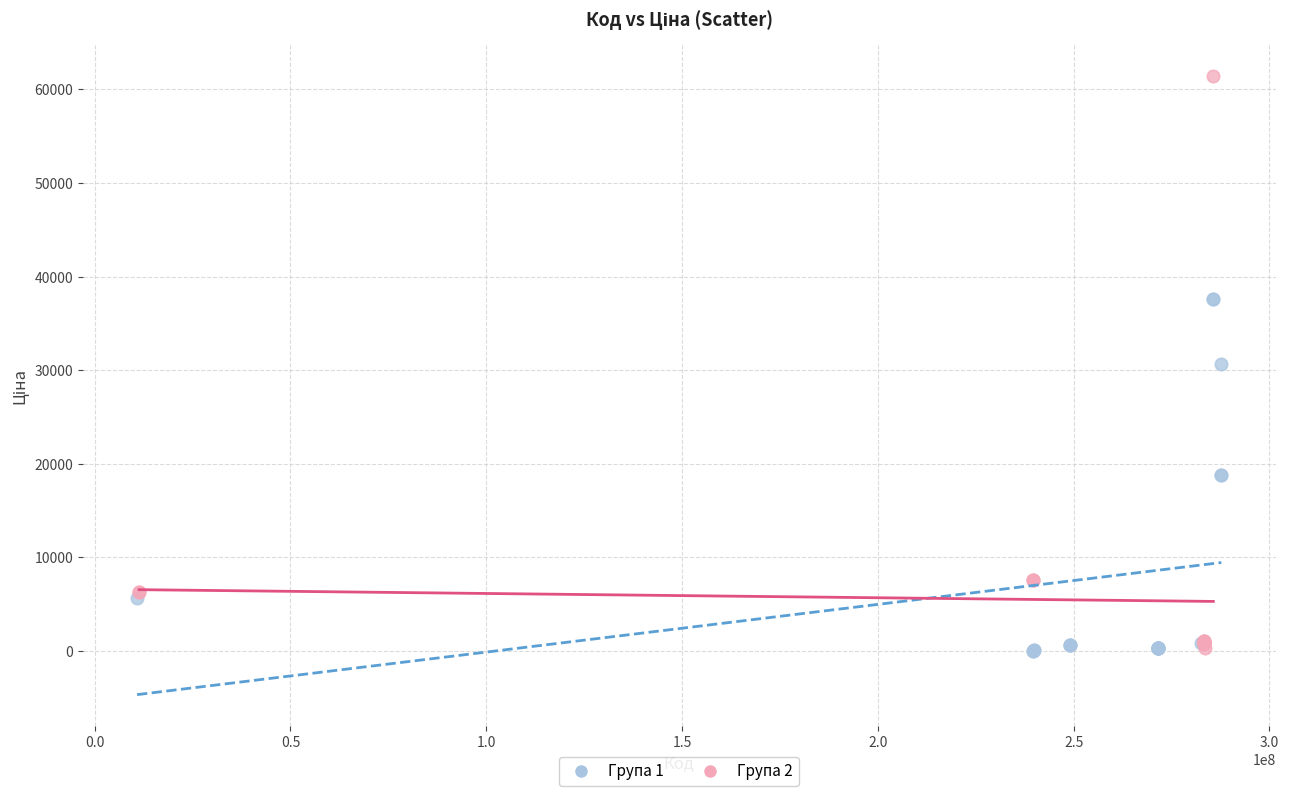

Which series has the widest spread of Y values?

Група 2